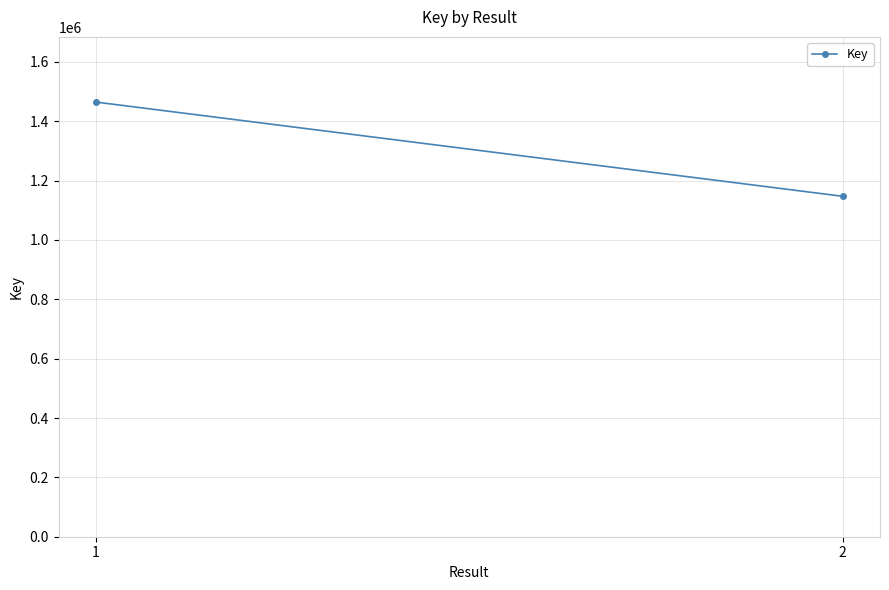

Read the value at 1, to the nearest 50.

1464450